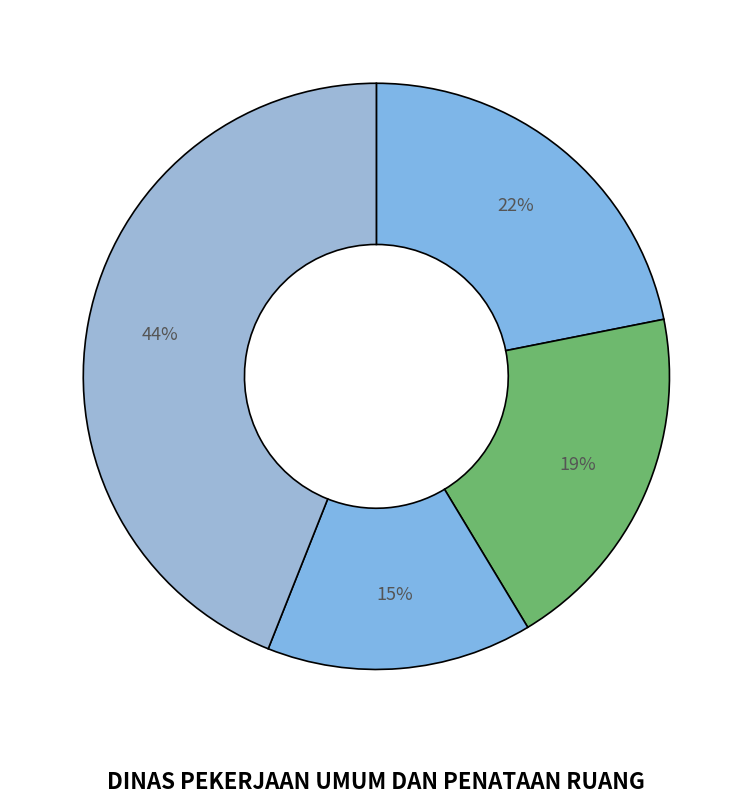

Count the number of slices in the pie.

4